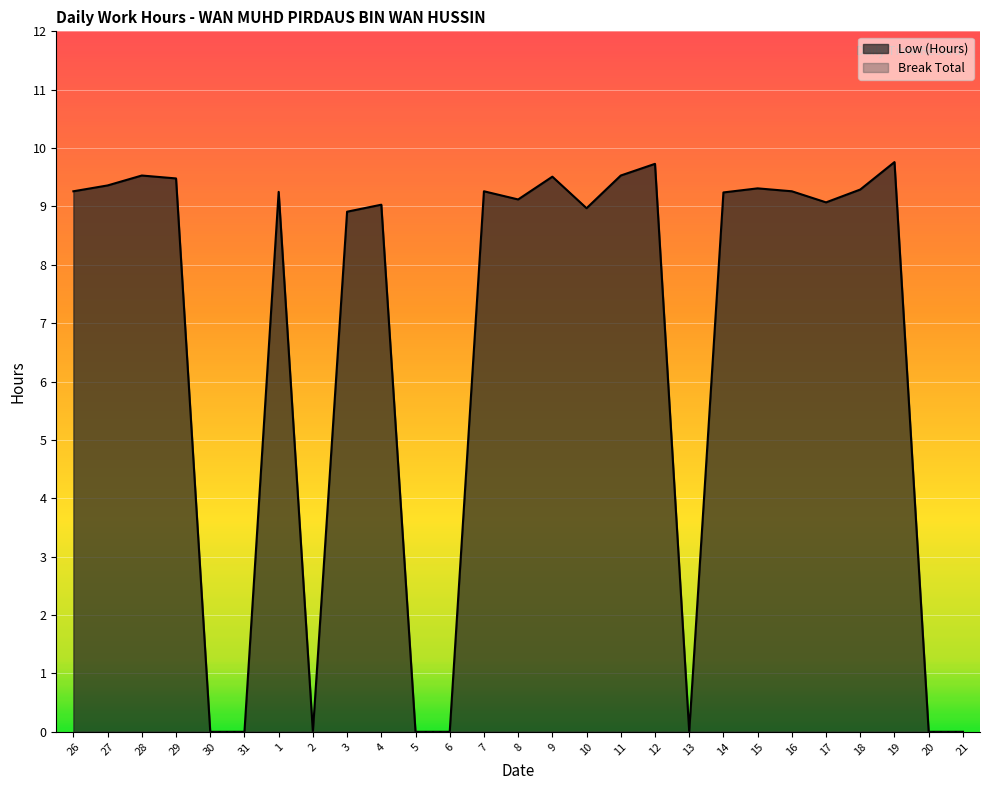

How many interior local peaks (higher than both neighbors) does the data have?

8